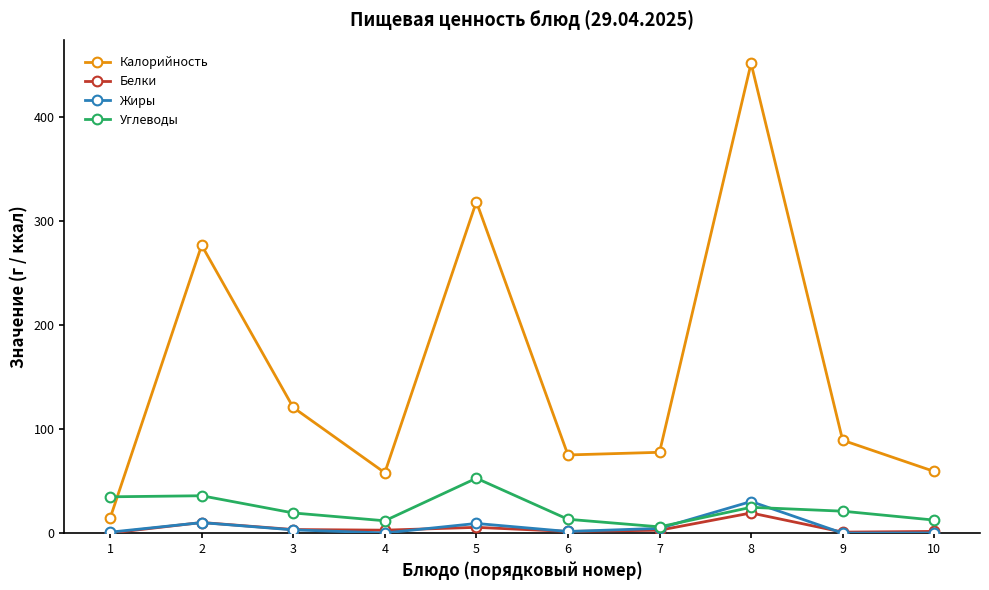

Which category has the highest value across all series?

8